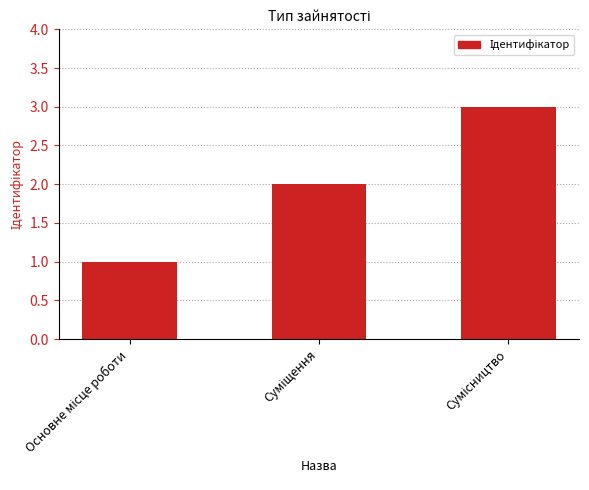

Reading right to left, list all the values displayed in this chart.

3	2	1